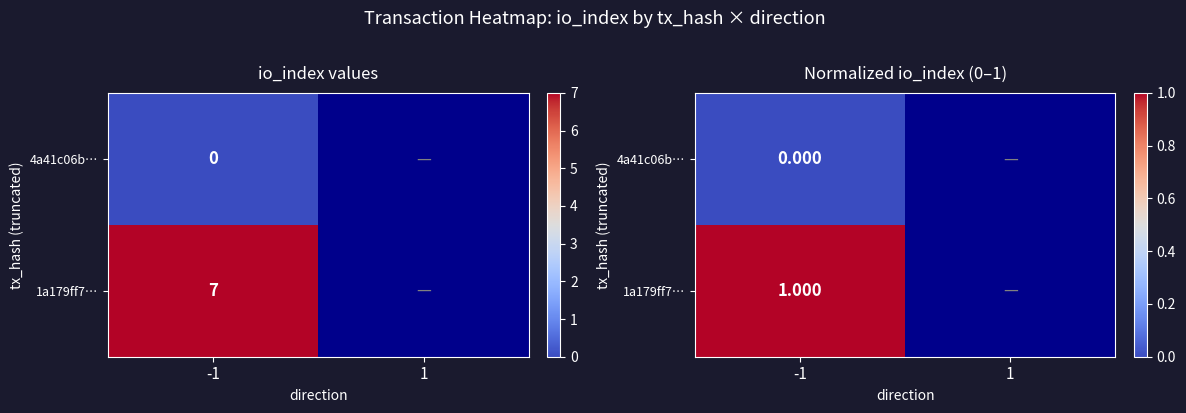

List the series in order of their peak value, highest first.

1a179ff7…, 4a41c06b…